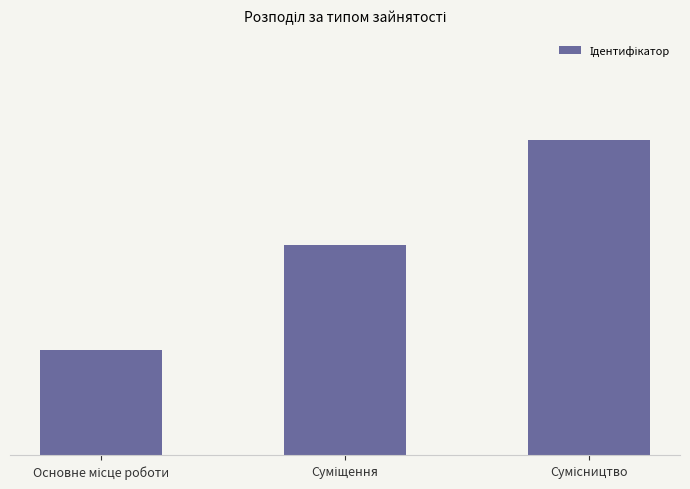

Reading right to left, list all the values displayed in this chart.

3	2	1